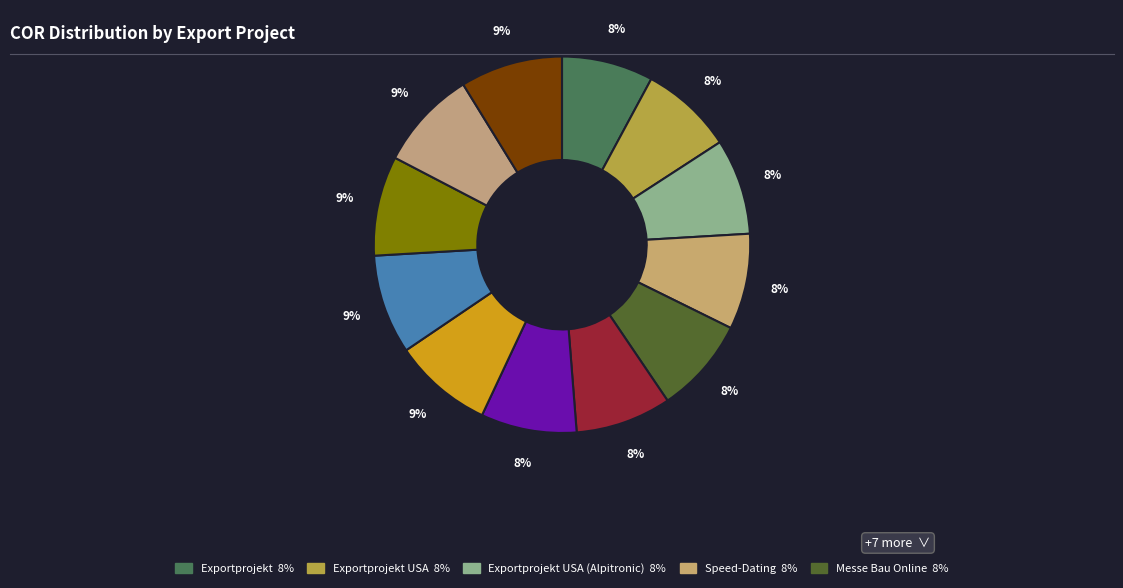

Rank the categories by value from highest to lowest.

Exportprojekt Deutschland, Speed-Dating Food, Exportprojekt Russland, Digital Coach, Exportcoach, Exportprojekt Schweden, Messe Bau Online (Inter-Pietre), Messe Bau Online, Speed-Dating, Exportprojekt USA (Alpitronic), Exportprojekt USA, Exportprojekt